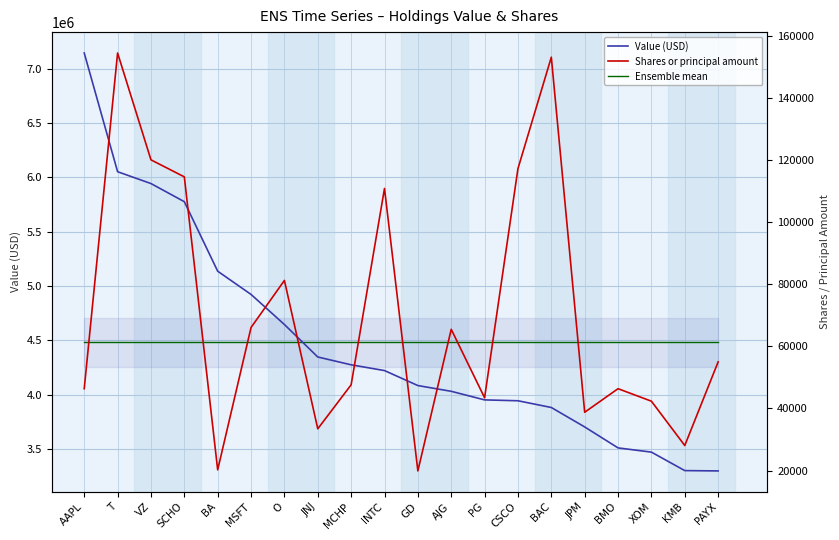

What is the spread (max minus min) of values at PG?

4438863